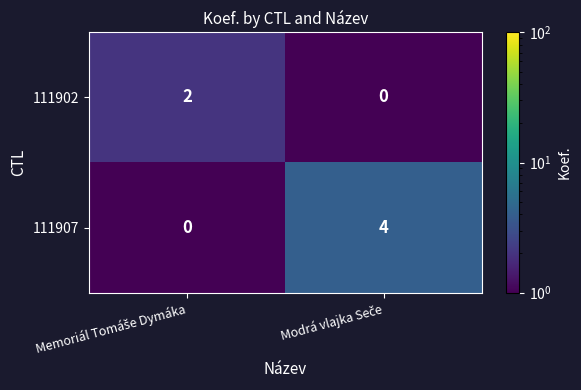

Which series has the largest range (max minus min)?

111907